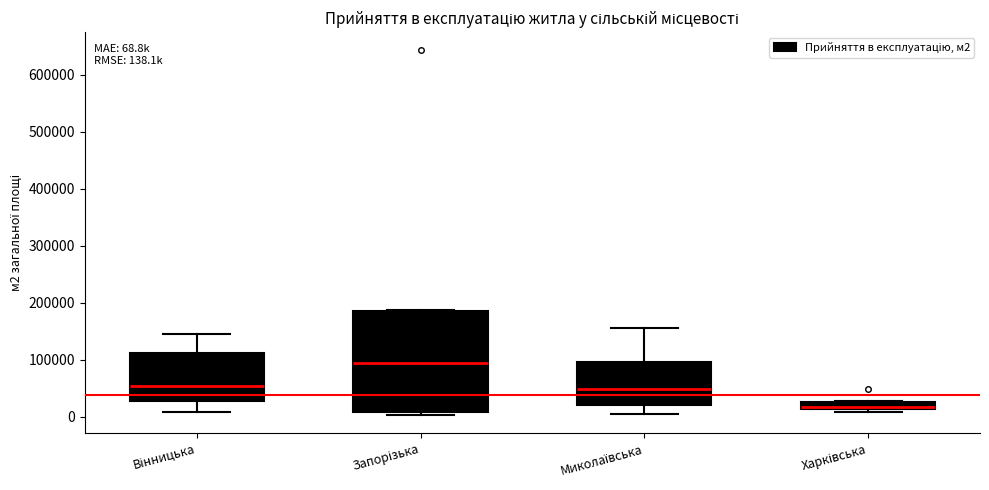

Which box has the lowest median line?

Харківська